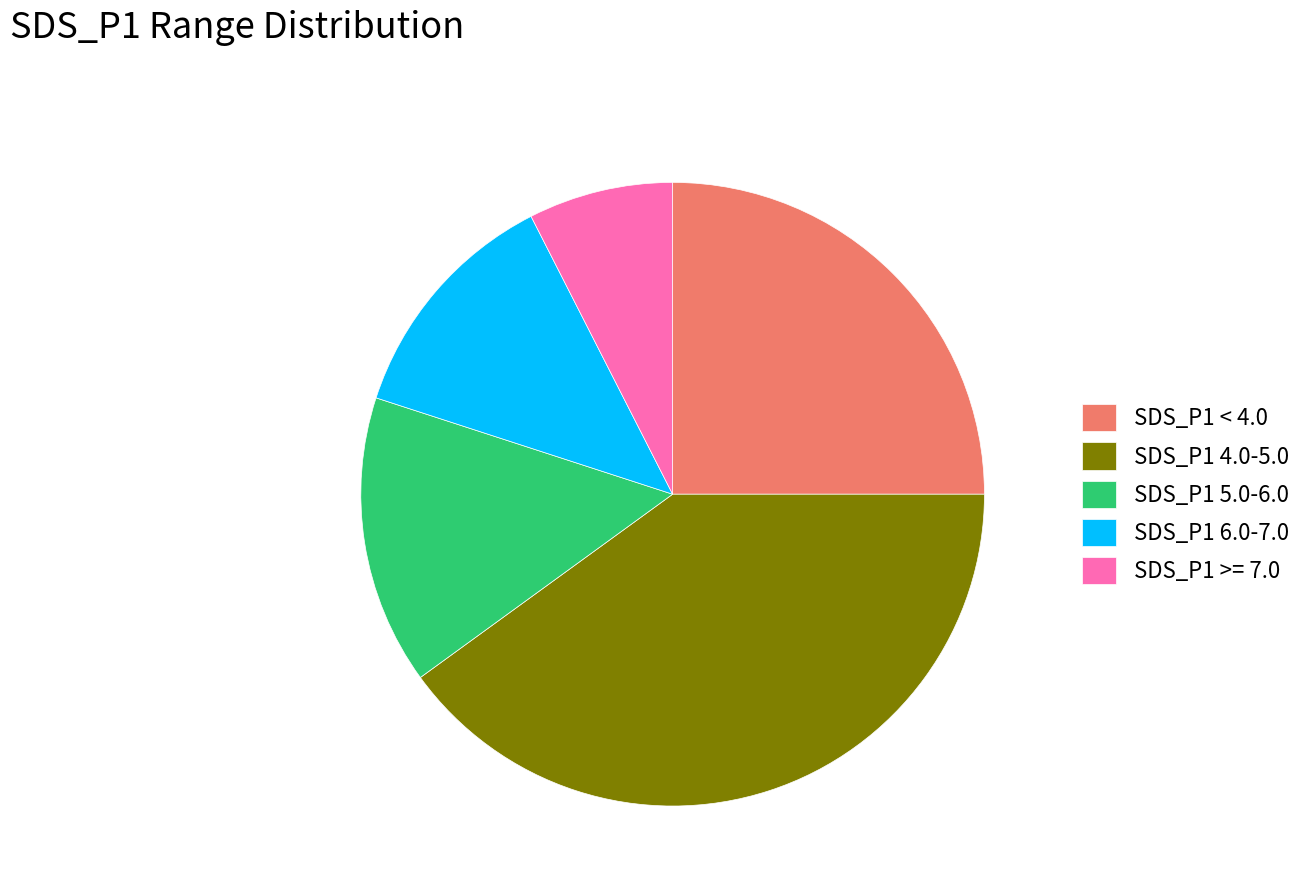

Rank the categories by value from lowest to highest.

SDS_P1 >= 7.0, SDS_P1 6.0-7.0, SDS_P1 5.0-6.0, SDS_P1 < 4.0, SDS_P1 4.0-5.0